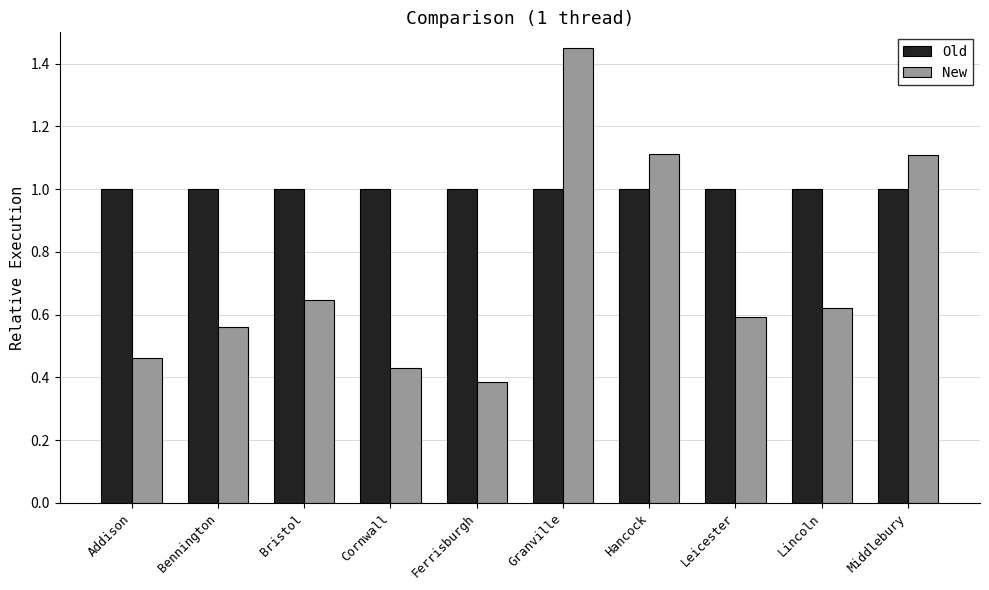

What are all the series names shown in the legend?

Old, New